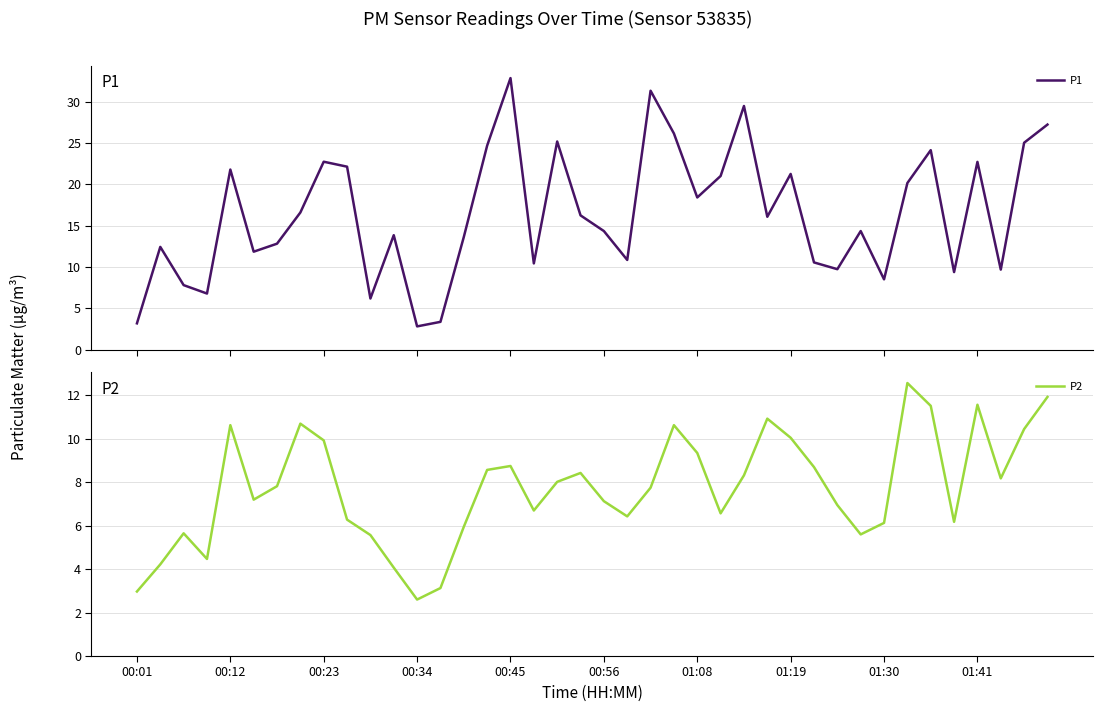

What is the approximate value of P2 at 27?

10.9